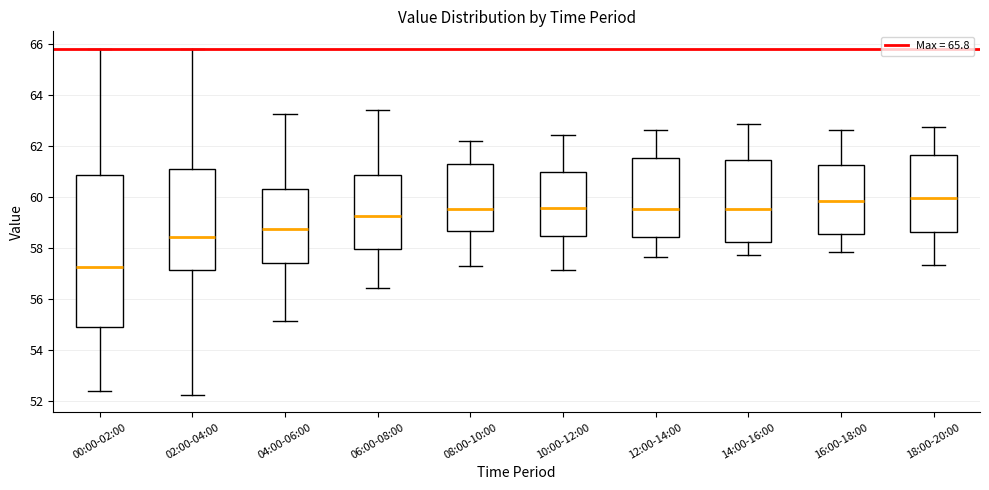

Where does the upper whisker of the box for 00:00-02:00 end on the y-axis? The values are not printed on the chart, so give them approximately, as read against the axis.

65.8